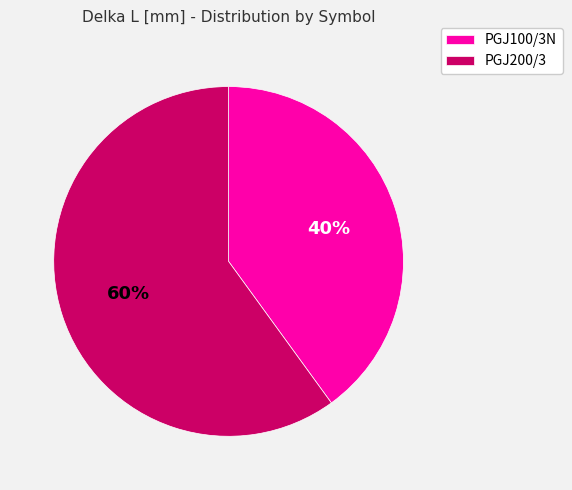

To the nearest percent, what is the average slice percentage?

50%